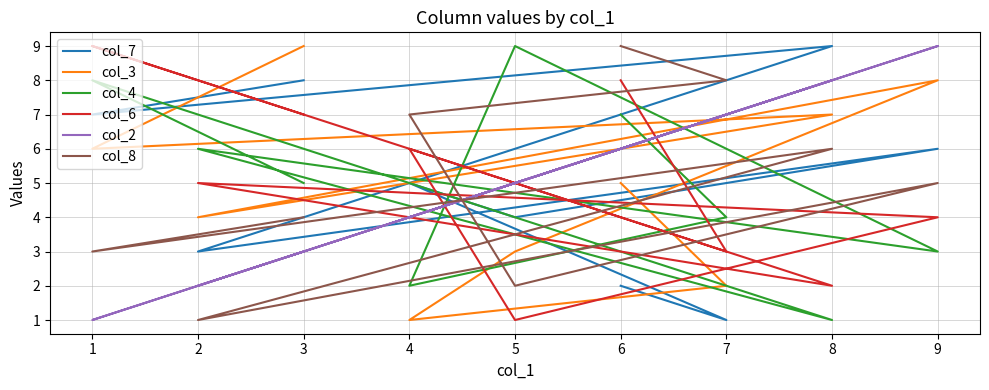

How many times do col_3 and col_8 cross each other?

1